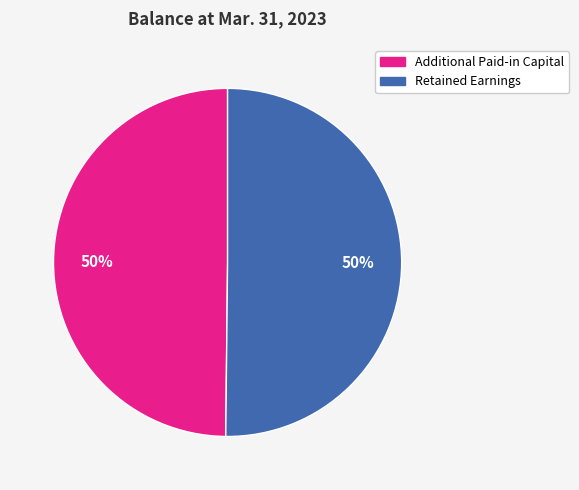

Count the number of slices in the pie.

2